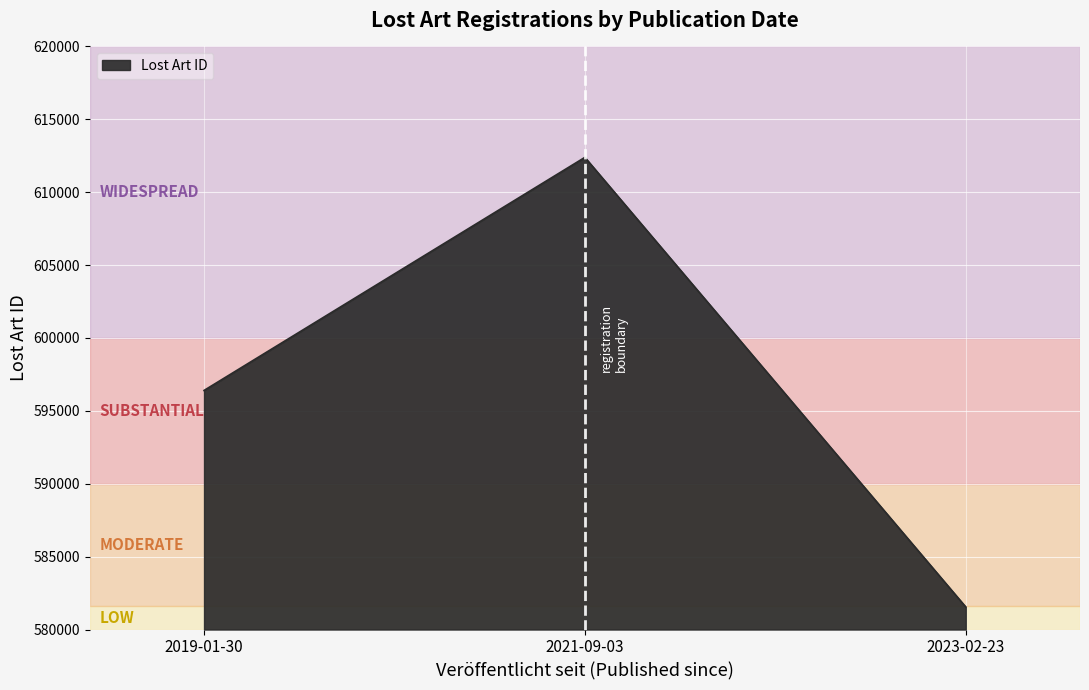

How many distinct data groups are displayed?

1